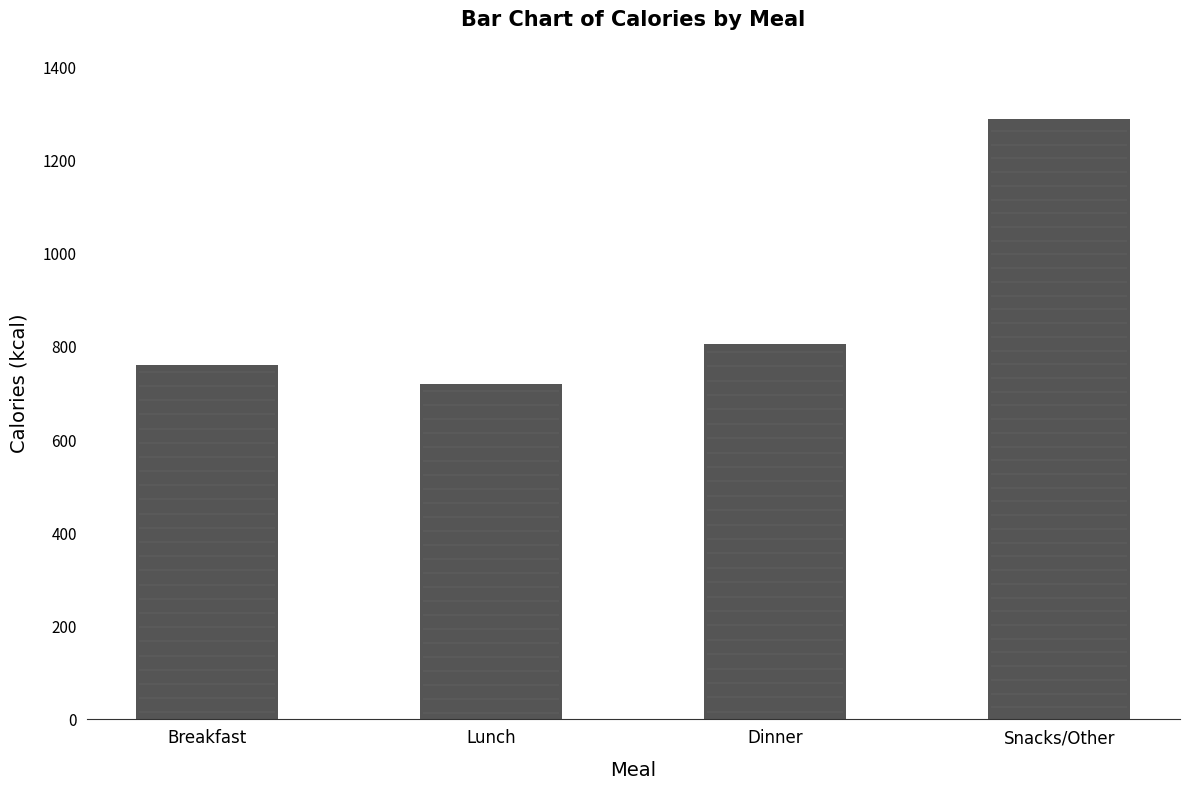

What is the difference between the maximum and minimum values?

570